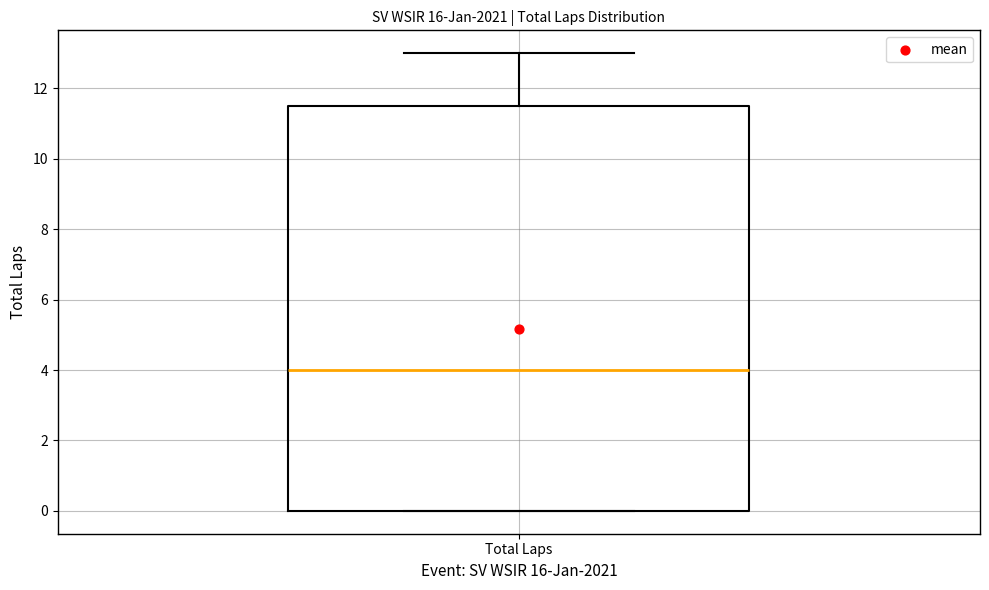

Transcribe this box plot: give where the median line is, the range the box spans, and where the two whiskers end, as read against the y-axis. The values are not printed on the chart, so give them approximately, as read against the axis.

median 4.0, box 0.0 to 11.6, whiskers 0.0 to 13.0